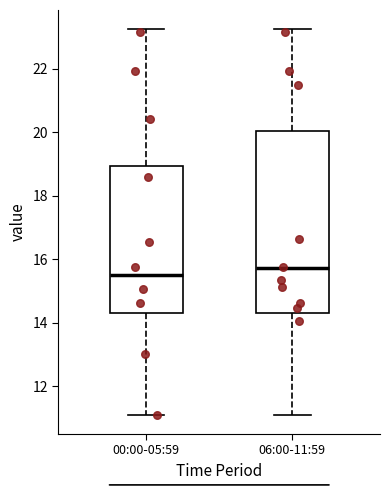

Comparing the boxes themselves (not the whiskers), which one is the tallest?

06:00-11:59